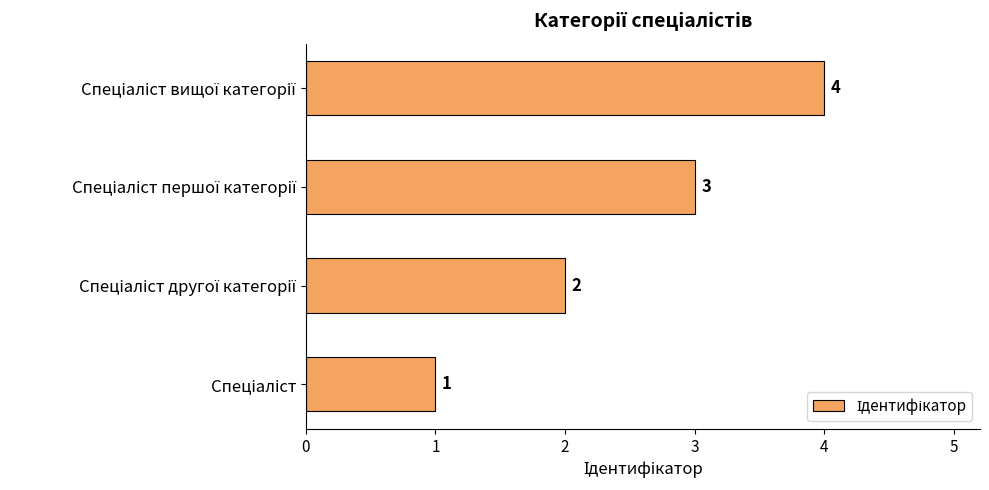

How many values are between 2 and 4?

3